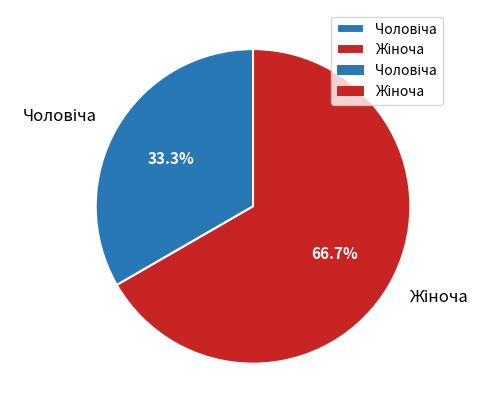

To the nearest percent, what portion does Жіноча represent?

67%